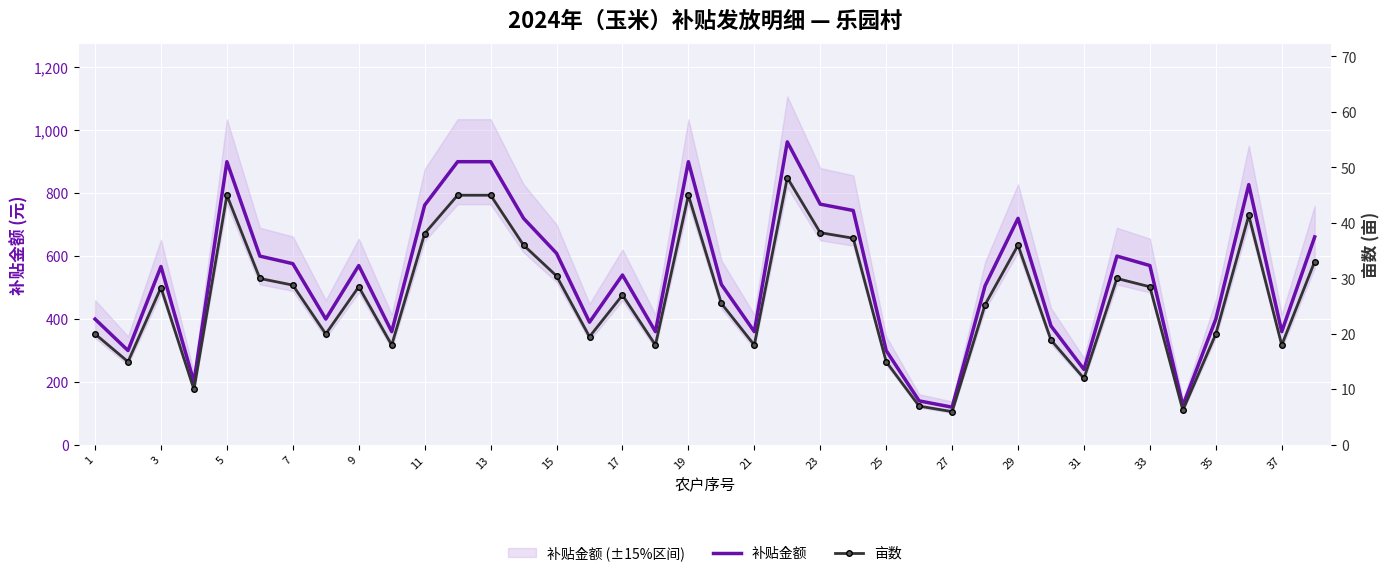

True or false: 补贴金额 and 亩数 intersect in this chart.

False